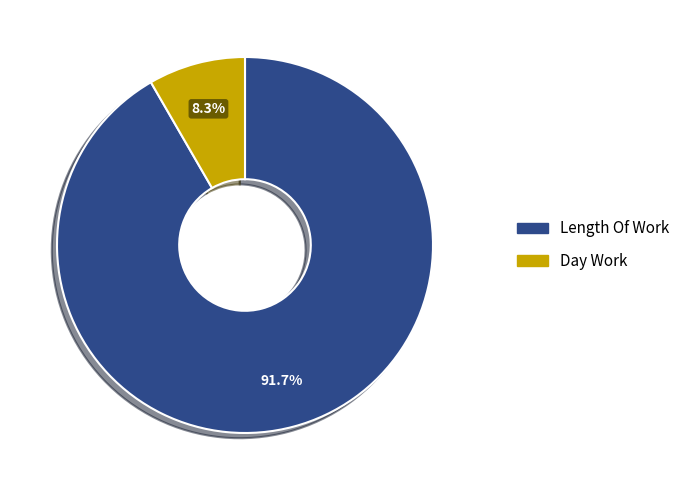

Does any single category account for the majority?

Yes